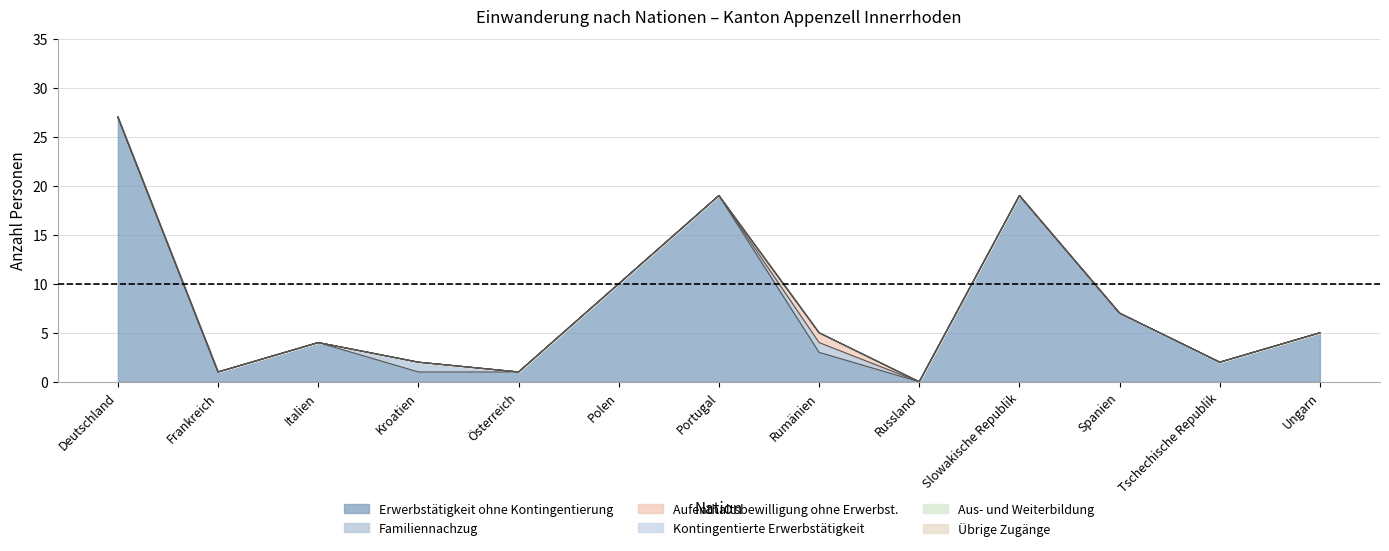

At which label is Übrige Zugänge closest to 0?

Deutschland